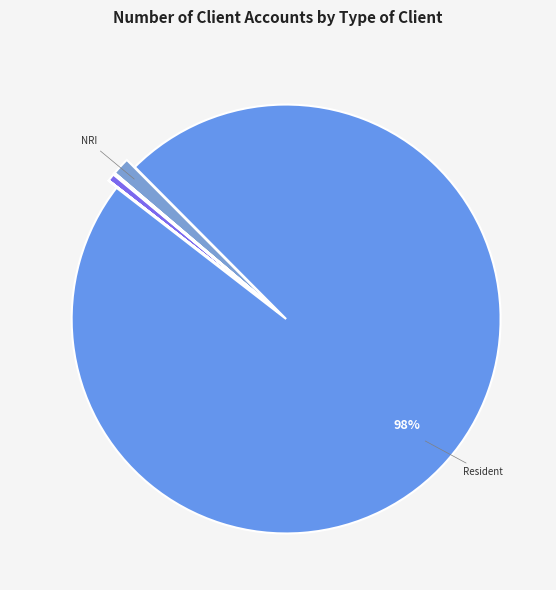

How many slices are in this pie chart?

12